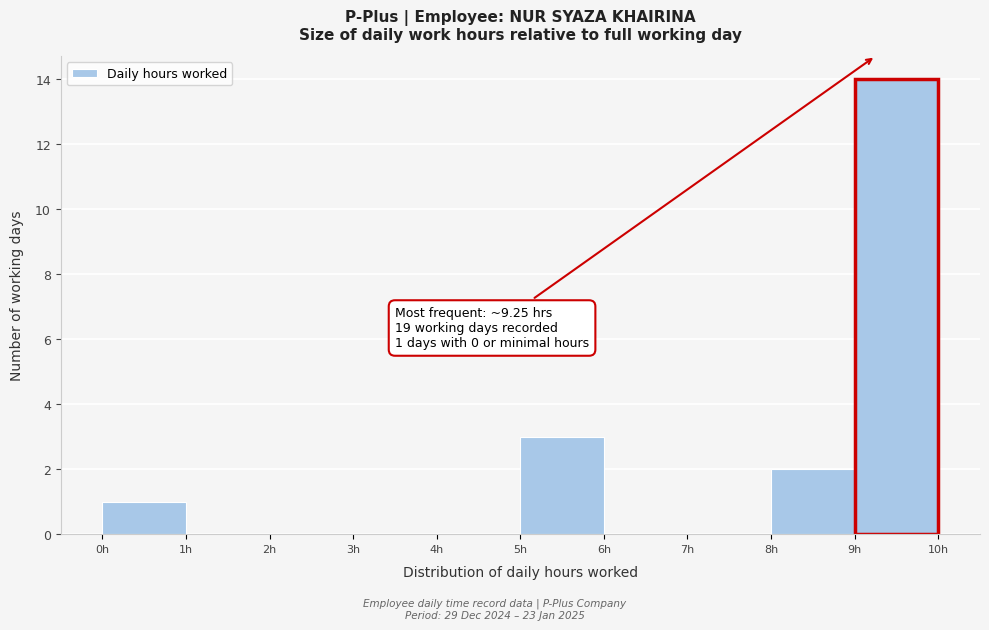

Which range on the x-axis has the tallest bar?

9 to 10